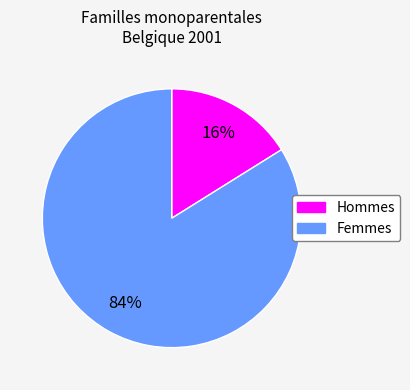

Combined, do Hommes and Femmes account for over 50%?

Yes